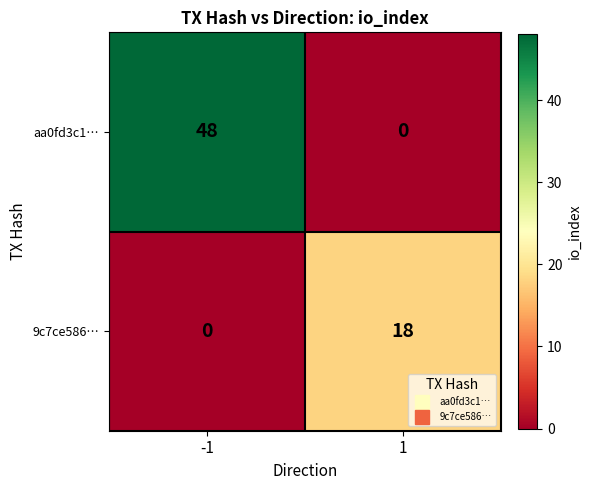

Is it true that aa0fd3c1… equals 25 at -1?

False